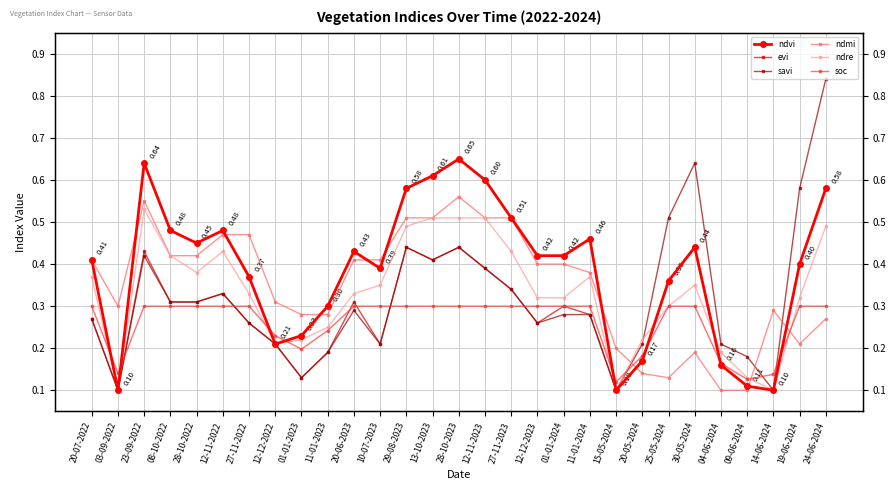

Reading left to right, extract all data points from this chart.

ndvi: 20-07-2022=0.4	03-09-2022=0.1	23-09-2022=0.6	08-10-2022=0.5	28-10-2022=0.5	12-11-2022=0.5	27-11-2022=0.4	12-12-2022=0.2	01-01-2023=0.2	11-01-2023=0.3	20-06-2023=0.4	10-07-2023=0.4	29-08-2023=0.6	13-10-2023=0.6	28-10-2023=0.7	12-11-2023=0.6	27-11-2023=0.5	12-12-2023=0.4	01-01-2024=0.4	11-01-2024=0.5	15-05-2024=0.1	20-05-2024=0.2	25-05-2024=0.4	30-05-2024=0.4	04-06-2024=0.2	09-06-2024=0.1	14-06-2024=0.1	19-06-2024=0.4	24-06-2024=0.6
evi: 20-07-2022=0.3	03-09-2022=0.1	23-09-2022=0.4	08-10-2022=0.3	28-10-2022=0.3	12-11-2022=0.3	27-11-2022=0.3	12-12-2022=0.2	01-01-2023=0.1	11-01-2023=0.2	20-06-2023=0.3	10-07-2023=0.2	29-08-2023=0.4	13-10-2023=0.4	28-10-2023=0.4	12-11-2023=0.4	27-11-2023=0.3	12-12-2023=0.3	01-01-2024=0.3	11-01-2024=0.3	15-05-2024=0.1	20-05-2024=0.2	25-05-2024=0.4	30-05-2024=0.4	04-06-2024=0.2	09-06-2024=0.1	14-06-2024=0.1	19-06-2024=0.4	24-06-2024=0.6
savi: 20-07-2022=0.3	03-09-2022=0.1	23-09-2022=0.4	08-10-2022=0.3	28-10-2022=0.3	12-11-2022=0.3	27-11-2022=0.3	12-12-2022=0.2	01-01-2023=0.1	11-01-2023=0.2	20-06-2023=0.3	10-07-2023=0.2	29-08-2023=0.4	13-10-2023=0.4	28-10-2023=0.4	12-11-2023=0.4	27-11-2023=0.3	12-12-2023=0.3	01-01-2024=0.3	11-01-2024=0.3	15-05-2024=0.1	20-05-2024=0.2	25-05-2024=0.5	30-05-2024=0.6	04-06-2024=0.2	09-06-2024=0.2	14-06-2024=0.1	19-06-2024=0.6	24-06-2024=0.8
ndmi: 20-07-2022=0.4	03-09-2022=0.3	23-09-2022=0.6	08-10-2022=0.4	28-10-2022=0.4	12-11-2022=0.5	27-11-2022=0.5	12-12-2022=0.3	01-01-2023=0.3	11-01-2023=0.3	20-06-2023=0.4	10-07-2023=0.4	29-08-2023=0.5	13-10-2023=0.5	28-10-2023=0.6	12-11-2023=0.5	27-11-2023=0.5	12-12-2023=0.4	01-01-2024=0.4	11-01-2024=0.4	15-05-2024=0.2	20-05-2024=0.1	25-05-2024=0.1	30-05-2024=0.2	04-06-2024=0.1	09-06-2024=0.1	14-06-2024=0.3	19-06-2024=0.2	24-06-2024=0.3
ndre: 20-07-2022=0.4	03-09-2022=0.1	23-09-2022=0.5	08-10-2022=0.4	28-10-2022=0.4	12-11-2022=0.4	27-11-2022=0.3	12-12-2022=0.2	01-01-2023=0.2	11-01-2023=0.2	20-06-2023=0.3	10-07-2023=0.3	29-08-2023=0.5	13-10-2023=0.5	28-10-2023=0.5	12-11-2023=0.5	27-11-2023=0.4	12-12-2023=0.3	01-01-2024=0.3	11-01-2024=0.4	15-05-2024=0.1	20-05-2024=0.2	25-05-2024=0.3	30-05-2024=0.3	04-06-2024=0.2	09-06-2024=0.1	14-06-2024=0.1	19-06-2024=0.3	24-06-2024=0.5
soc: 20-07-2022=0.3	03-09-2022=0.1	23-09-2022=0.3	08-10-2022=0.3	28-10-2022=0.3	12-11-2022=0.3	27-11-2022=0.3	12-12-2022=0.2	01-01-2023=0.2	11-01-2023=0.2	20-06-2023=0.3	10-07-2023=0.3	29-08-2023=0.3	13-10-2023=0.3	28-10-2023=0.3	12-11-2023=0.3	27-11-2023=0.3	12-12-2023=0.3	01-01-2024=0.3	11-01-2024=0.3	15-05-2024=0.1	20-05-2024=0.2	25-05-2024=0.3	30-05-2024=0.3	04-06-2024=0.2	09-06-2024=0.1	14-06-2024=0.1	19-06-2024=0.3	24-06-2024=0.3